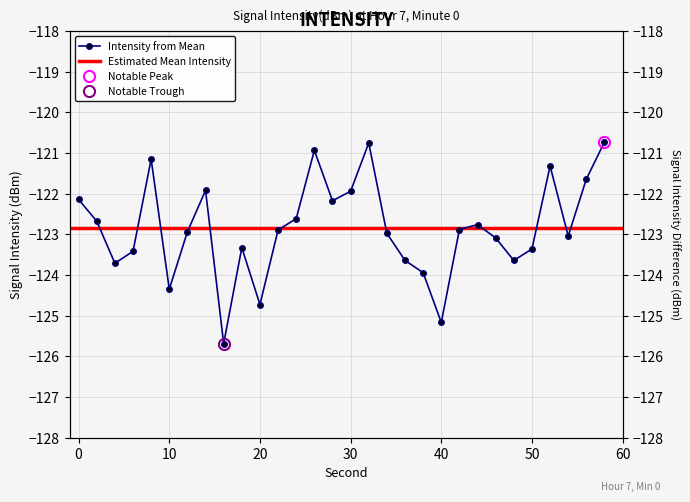

Reading left to right, list all the values displayed in this chart.

0=-122.1	2=-122.7	4=-123.7	6=-123.4	8=-121.2	10=-124.4	12=-122.9	14=-121.9	16=-125.7	18=-123.3	20=-124.7	22=-122.9	24=-122.6	26=-120.9	28=-122.2	30=-121.9	32=-120.8	34=-123.0	36=-123.6	38=-123.9	40=-125.2	42=-122.9	44=-122.8	46=-123.1	48=-123.6	50=-123.4	52=-121.3	54=-123.0	56=-121.6	58=-120.7